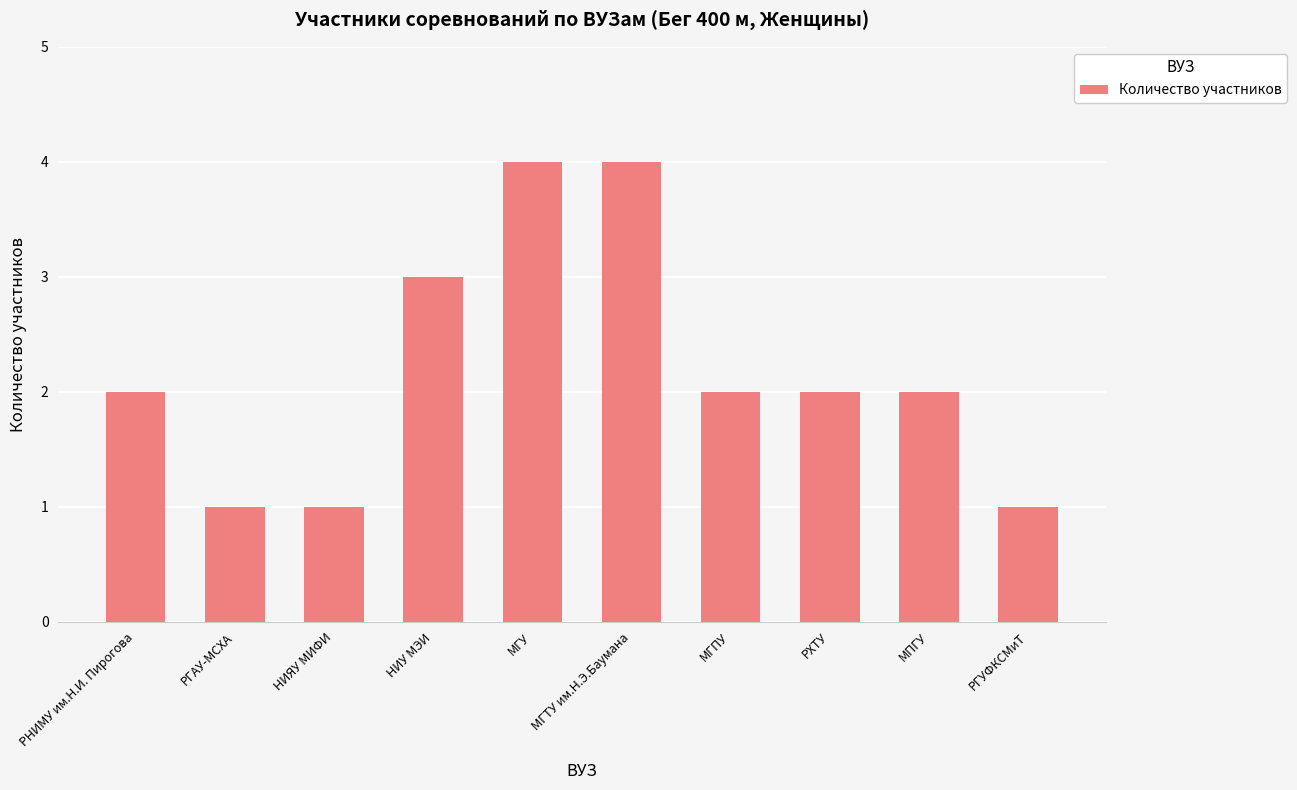

What is the label of the 2nd bar from the right?

МПГУ